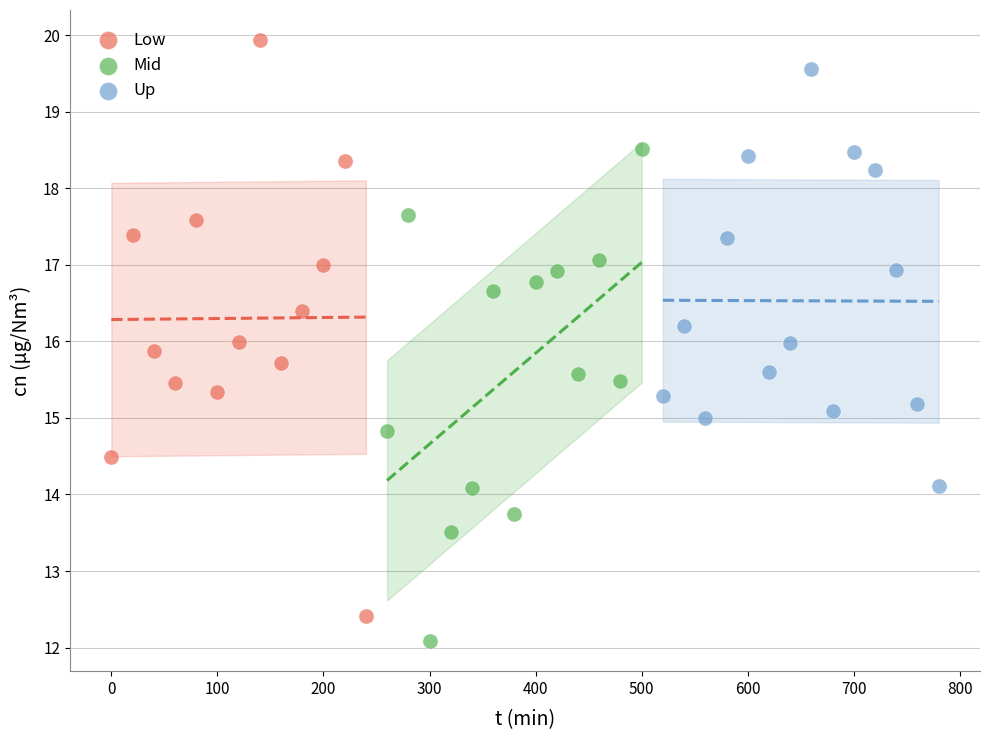

Which series has the widest spread of Y values?

Low